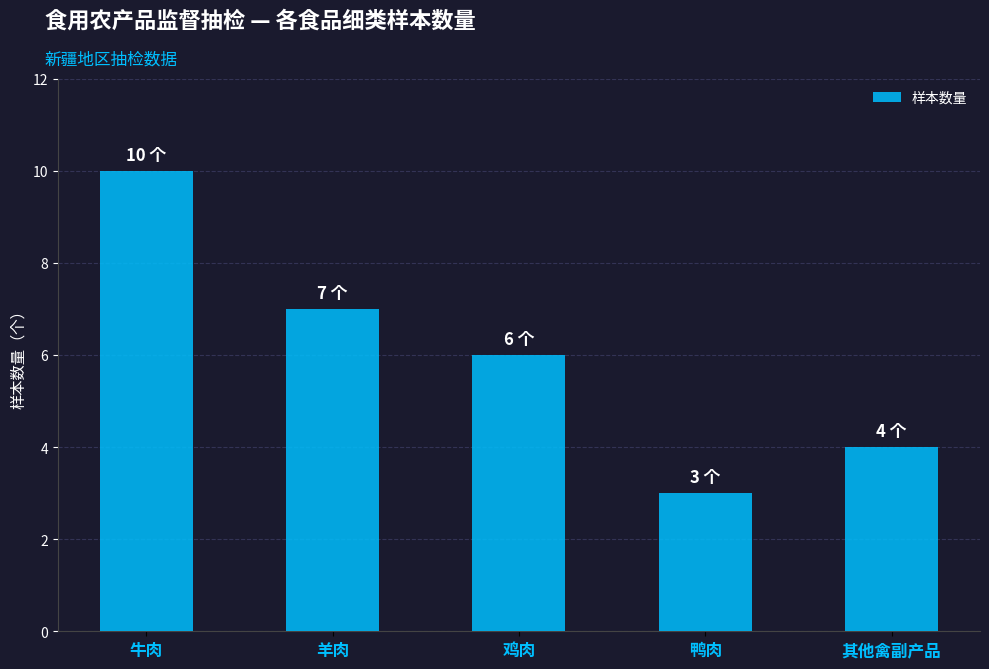

How many categories are shown in the chart?

5